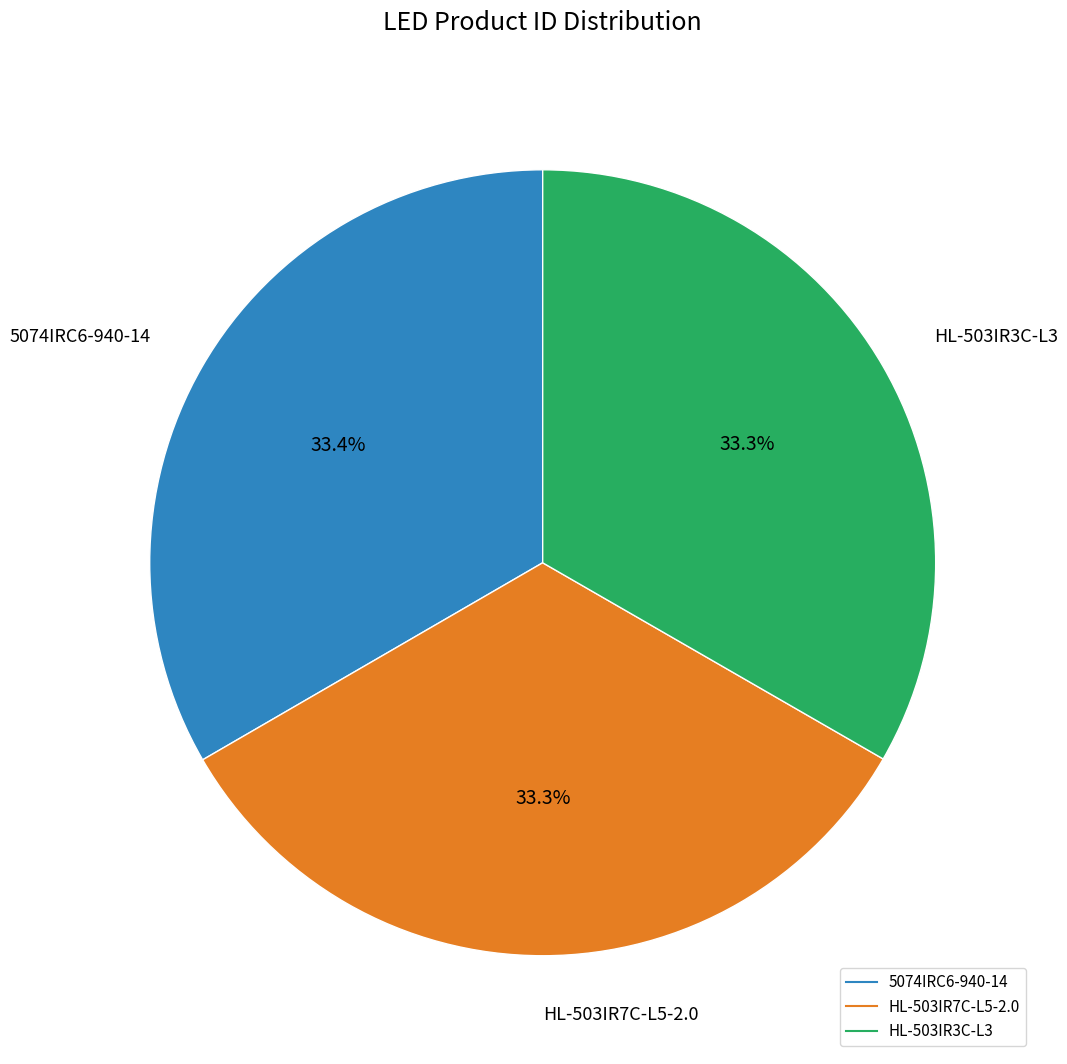

Is 5074IRC6-940-14 the majority of the pie?

No